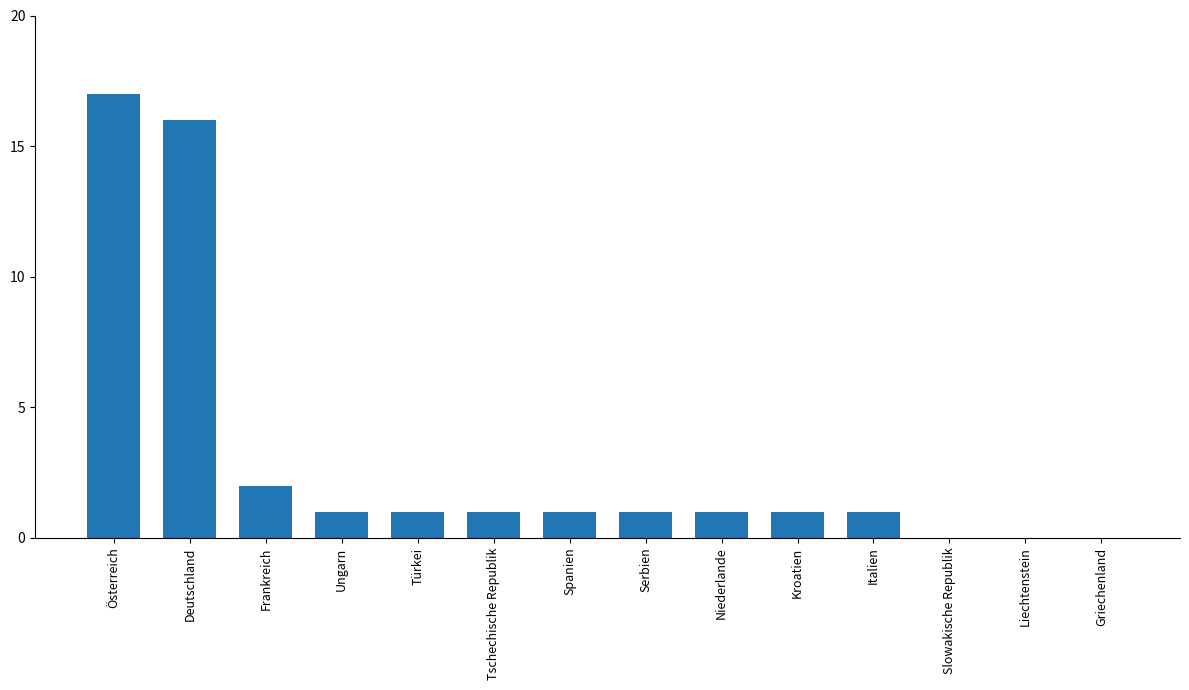

Reading left to right, transcribe all the data shown in this chart.

Österreich=17	Deutschland=16	Frankreich=2	Ungarn=1	Türkei=1	Tschechische Republik=1	Spanien=1	Serbien=1	Niederlande=1	Kroatien=1	Italien=1	Slowakische Republik=0	Liechtenstein=0	Griechenland=0